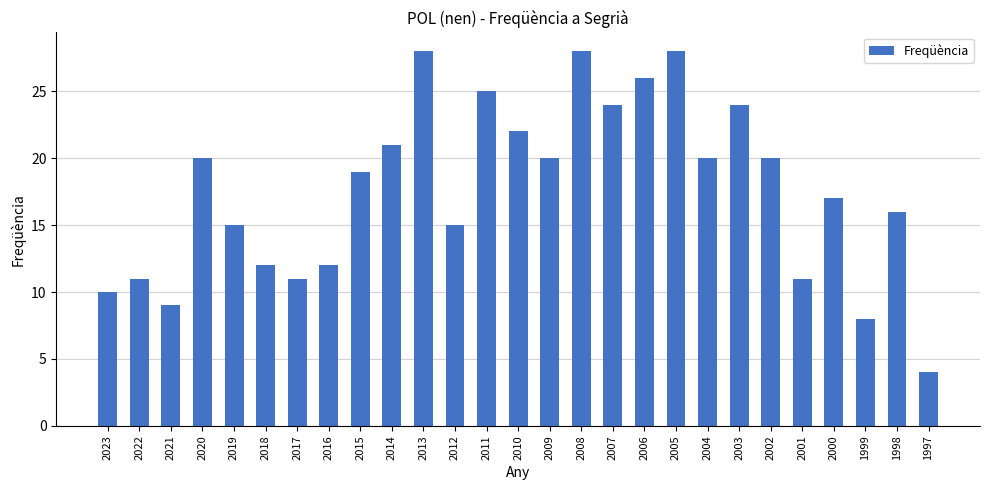

Which has a higher value, 2023 or 1999?

2023